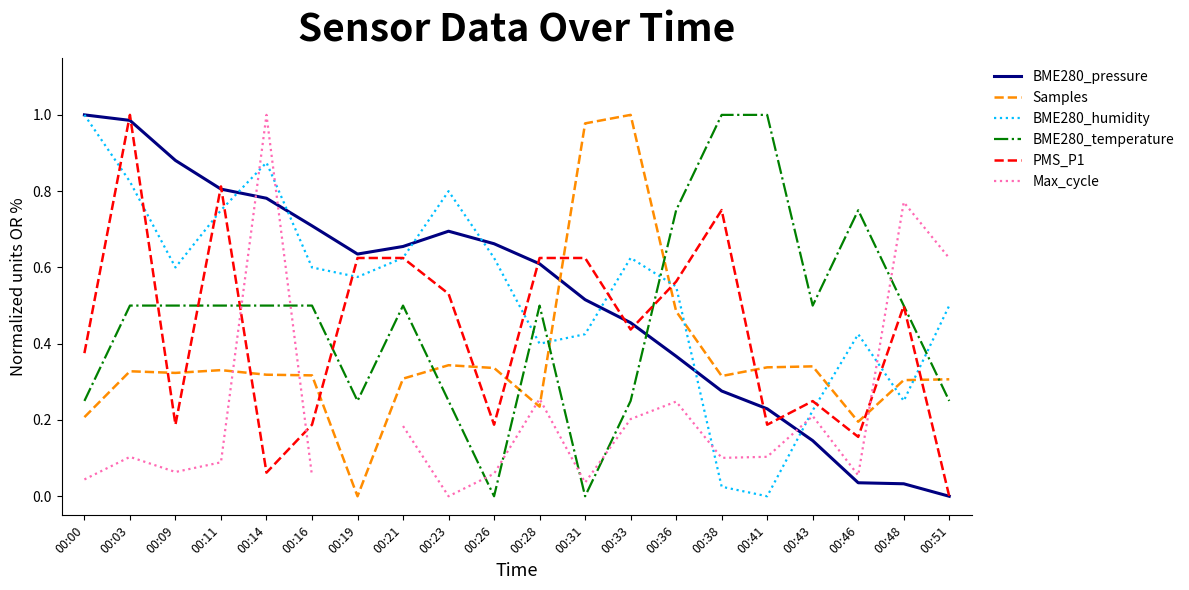

What is the difference between the highest and lowest values at 00:14?

0.9